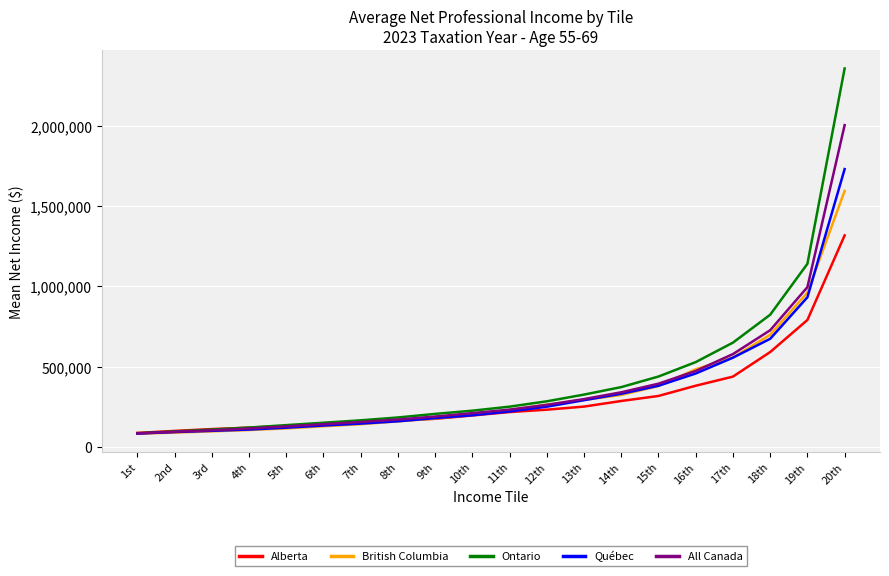

Where is Québec nearest to the value 907690?

19th